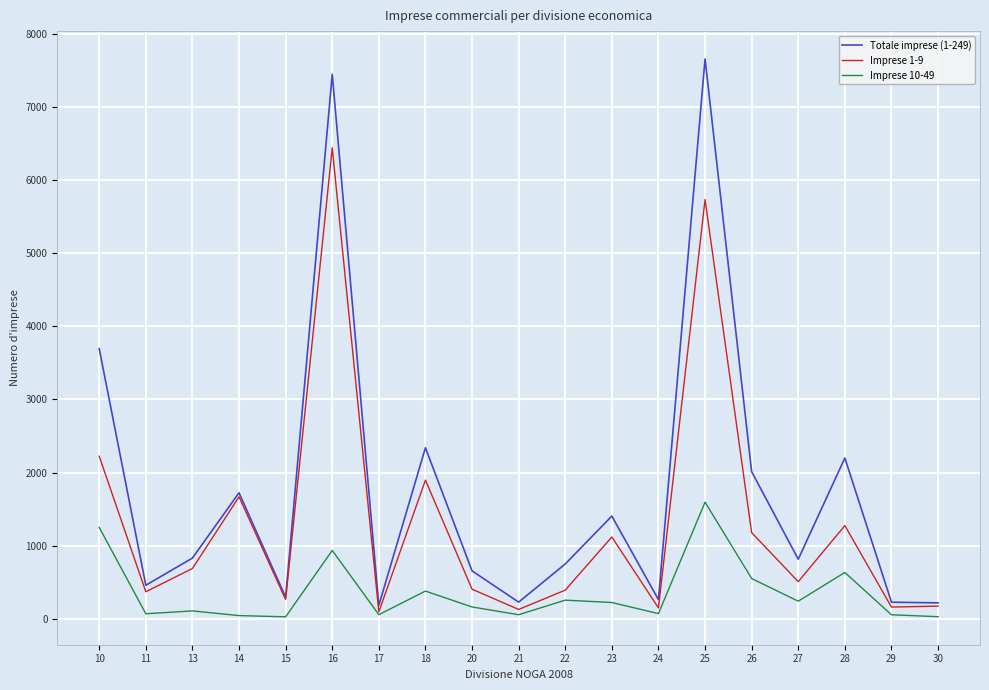

What is the average value of the Totale imprese (1-249) series?

1757